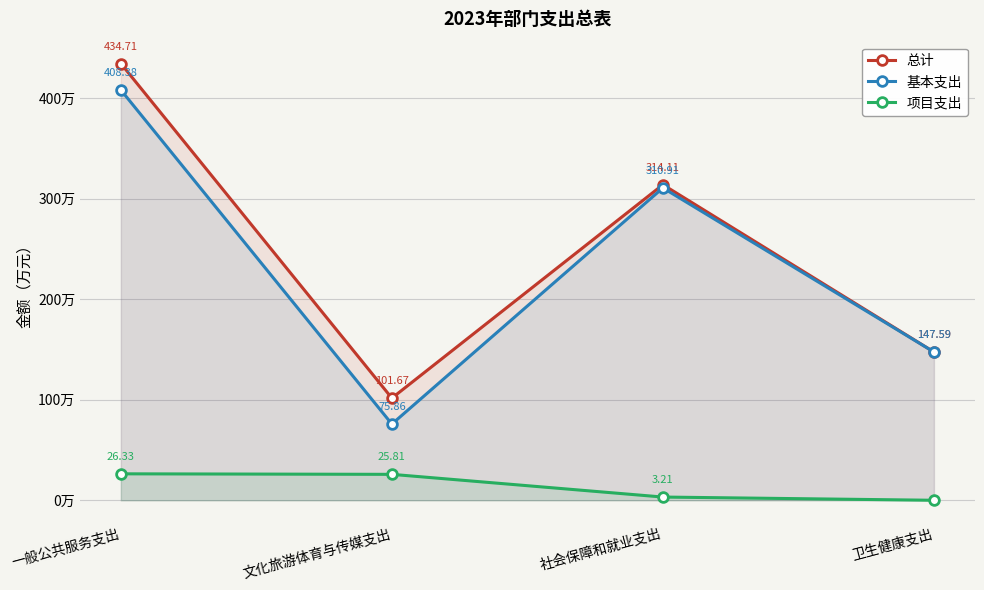

What is the average value of the 基本支出 series?

235.7